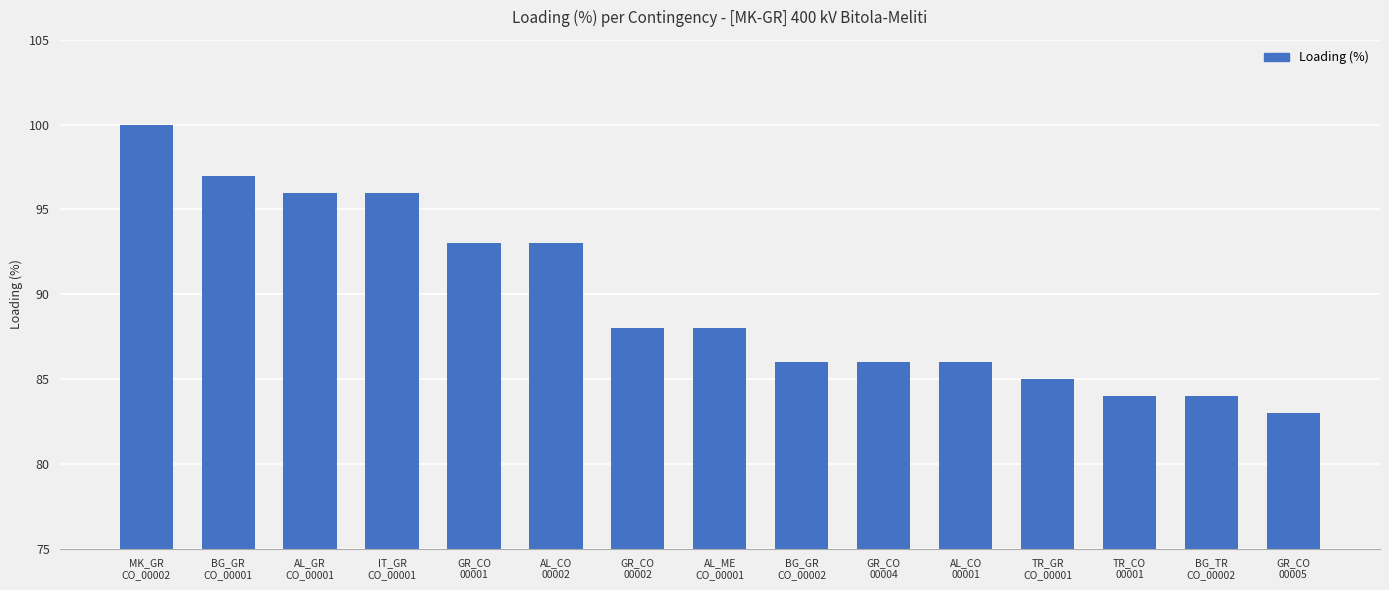

Reading left to right, transcribe all the data shown in this chart.

100	97	96	96	93	93	88	88	86	86	86	85	84	84	83